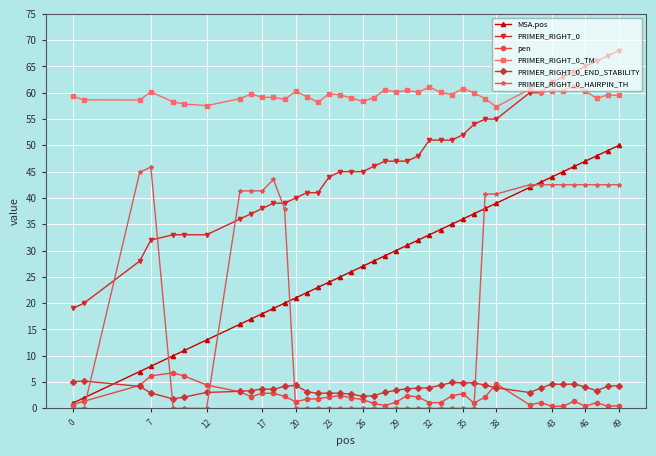

Which series has the largest total across all categories?

PRIMER_RIGHT_0_TM